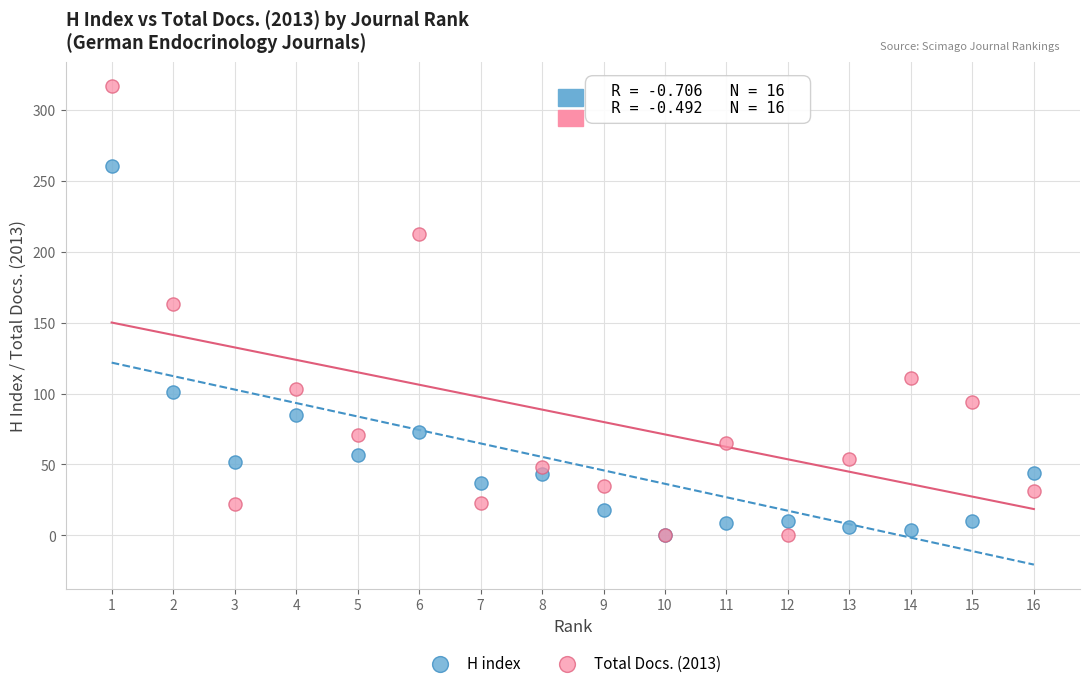

Which series has the widest spread of Y values?

Total Docs. (2013)